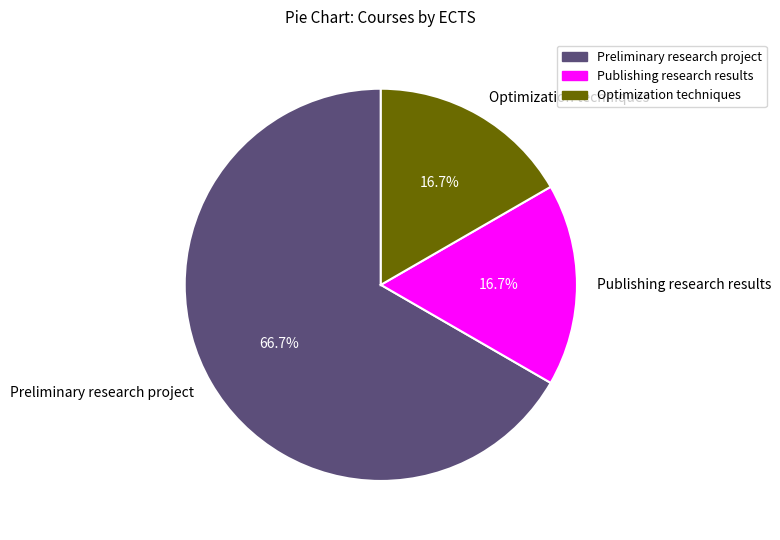

The Optimization techniques slice represents 17% of the pie. True or false?

True